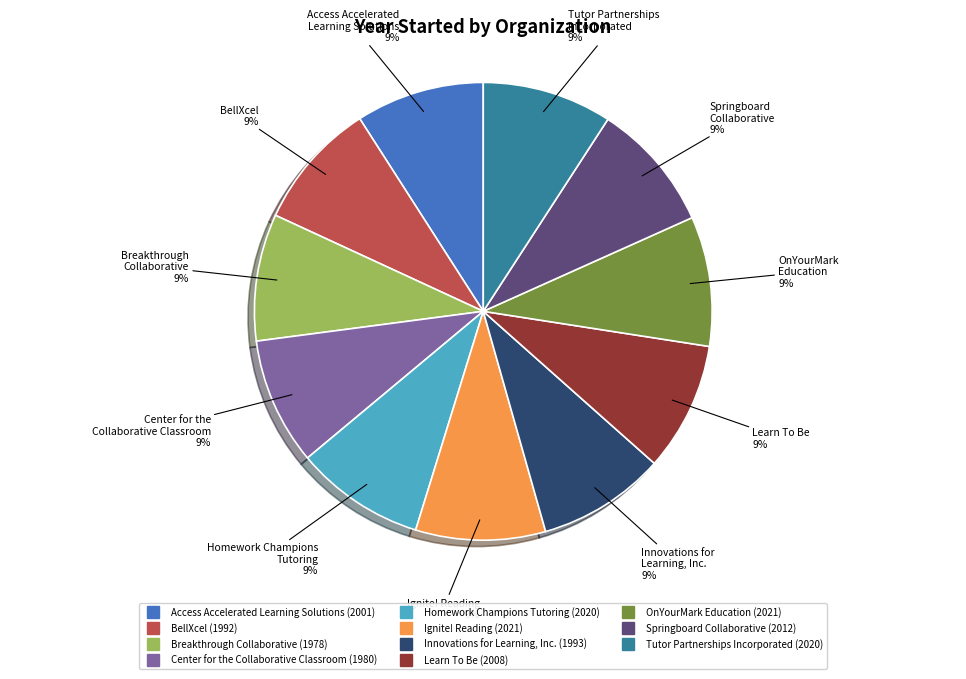

True or false: Homework Champions Tutoring accounts for 1% of the total.

False